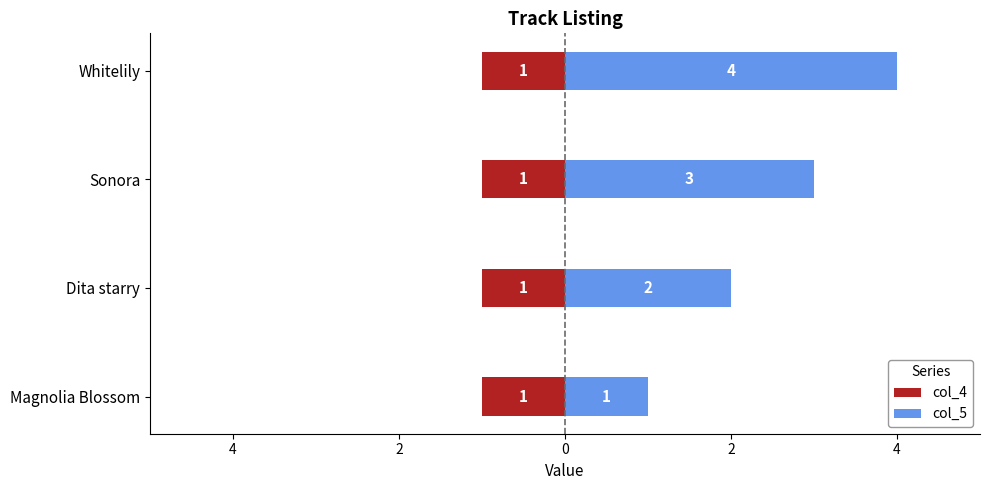

Count the col_5 values in the range 2 to 4.

3